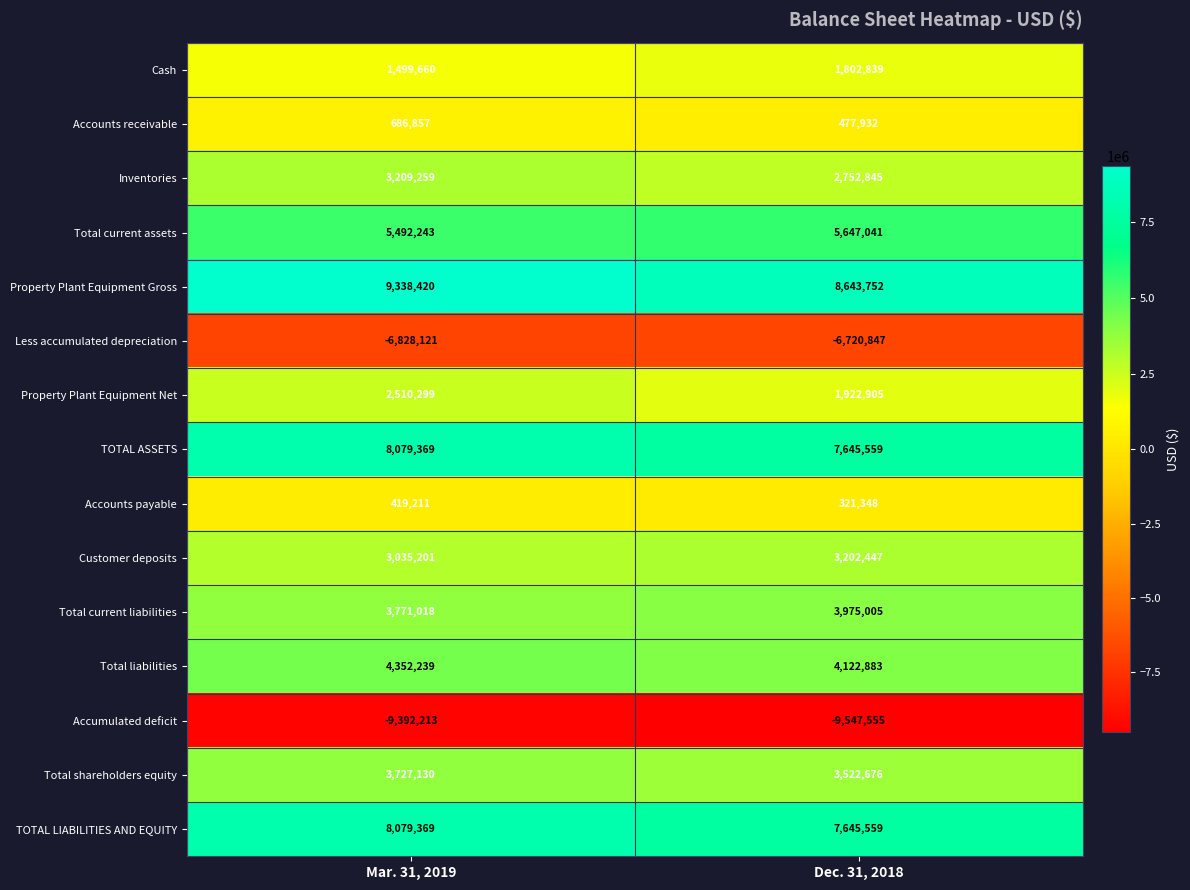

What is the minimum value shown in the chart?

-9547555